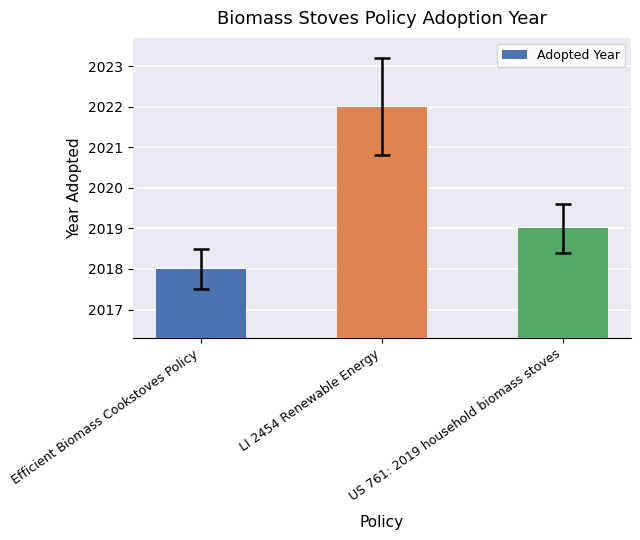

Does the chart contain stacked bars?

No